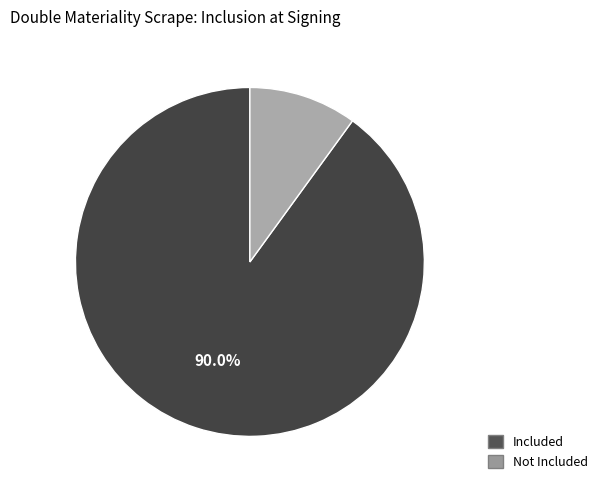

Does any single category account for the majority?

Yes